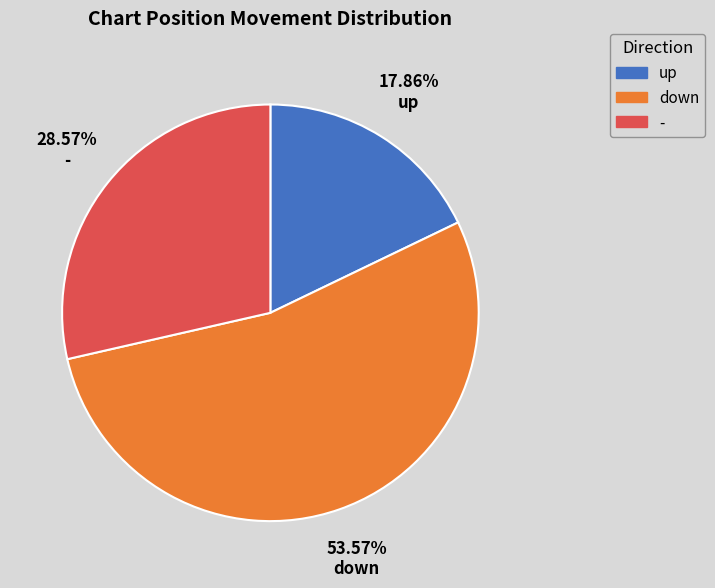

What percentage is the - slice, to the nearest percent?

29%